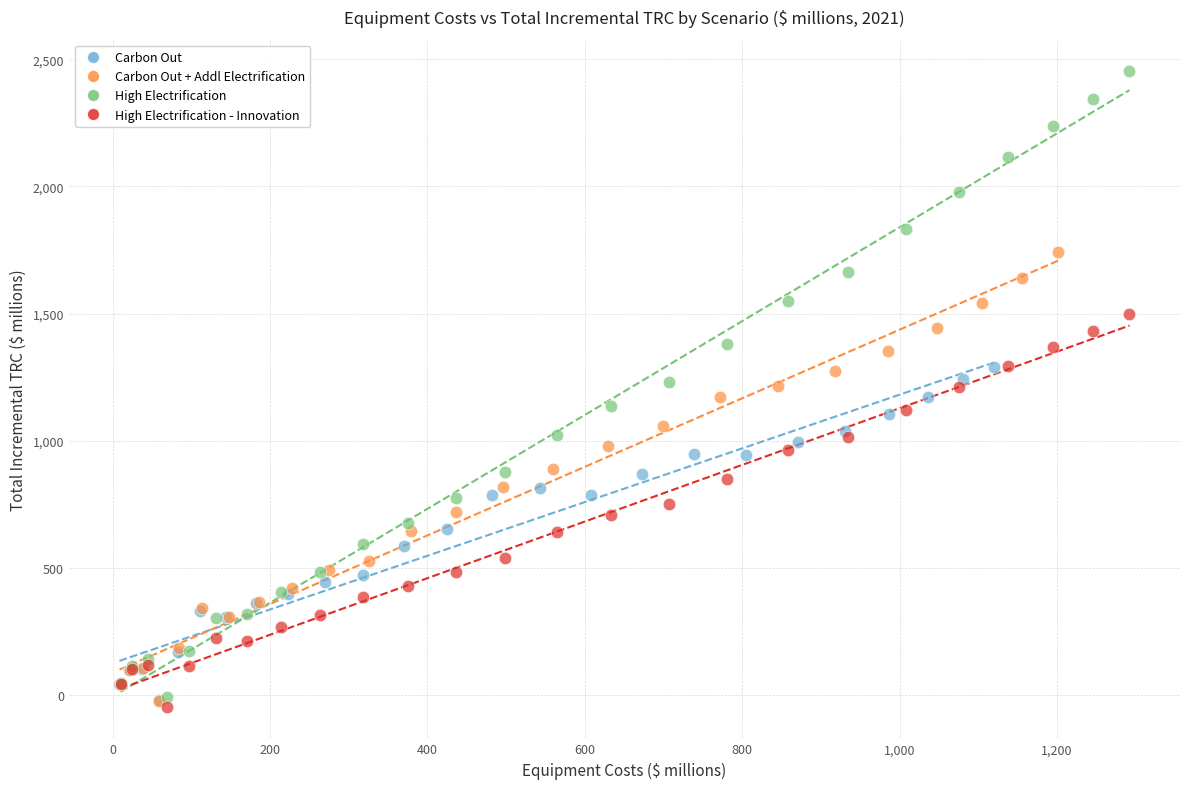

Which series reaches the maximum Y coordinate?

High Electrification